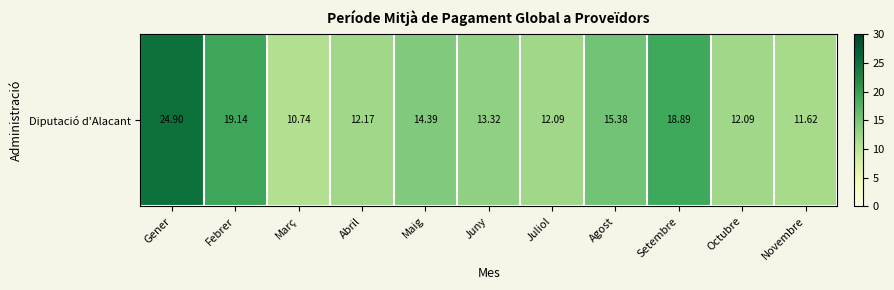

Reading right to left, transcribe all the data shown in this chart.

Novembre=11.6	Octubre=12.1	Setembre=18.9	Agost=15.4	Juliol=12.1	Juny=13.3	Maig=14.4	Abril=12.2	Març=10.7	Febrer=19.1	Gener=24.9